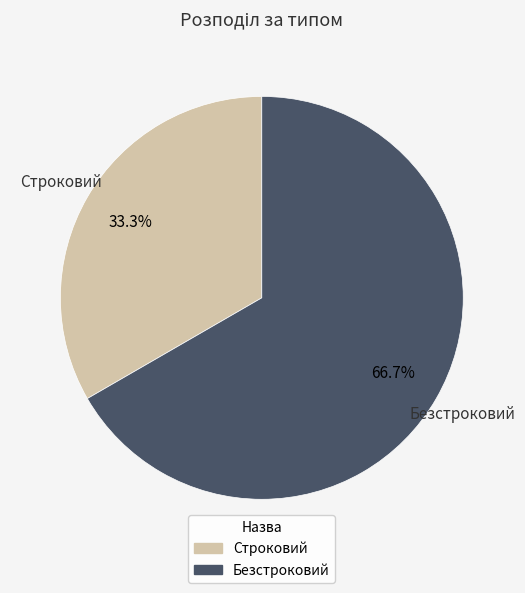

Combined, do Строковий and Безстроковий account for over 50%?

Yes